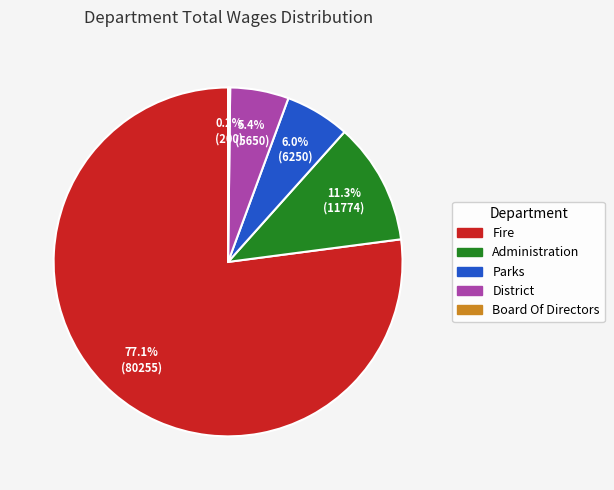

What is the ratio of the value at Parks to the value at District?

1.1